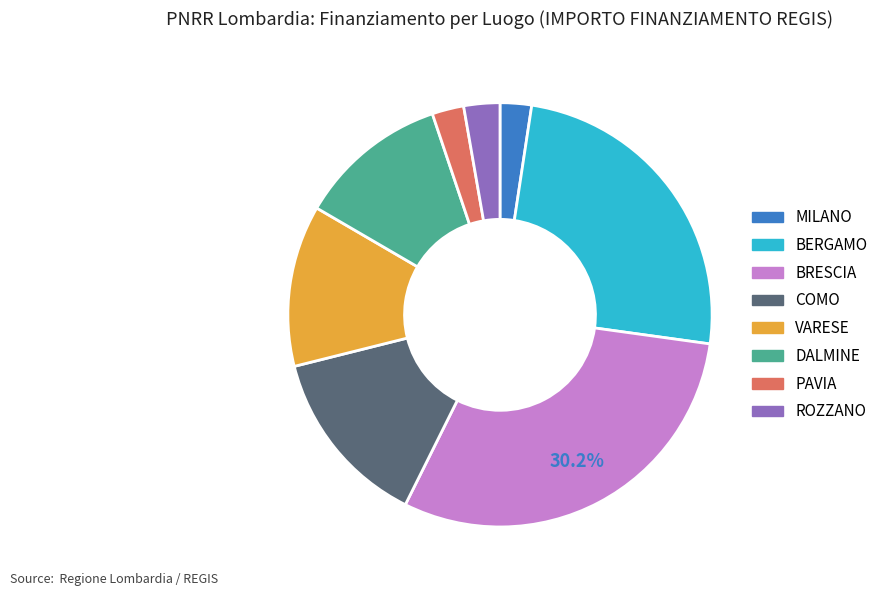

Which has a higher value, ROZZANO or BERGAMO?

BERGAMO